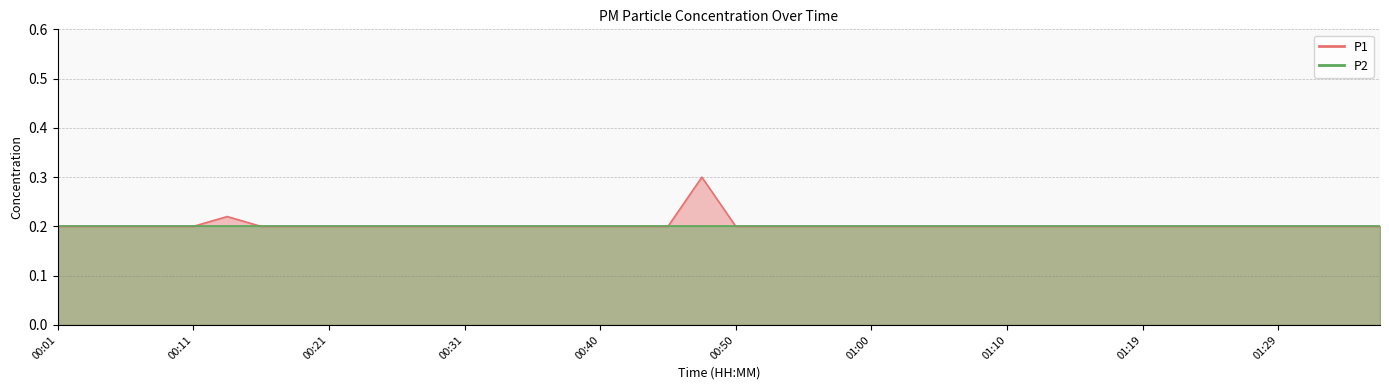

True or false: the data has more than 2 interior local peaks.

False